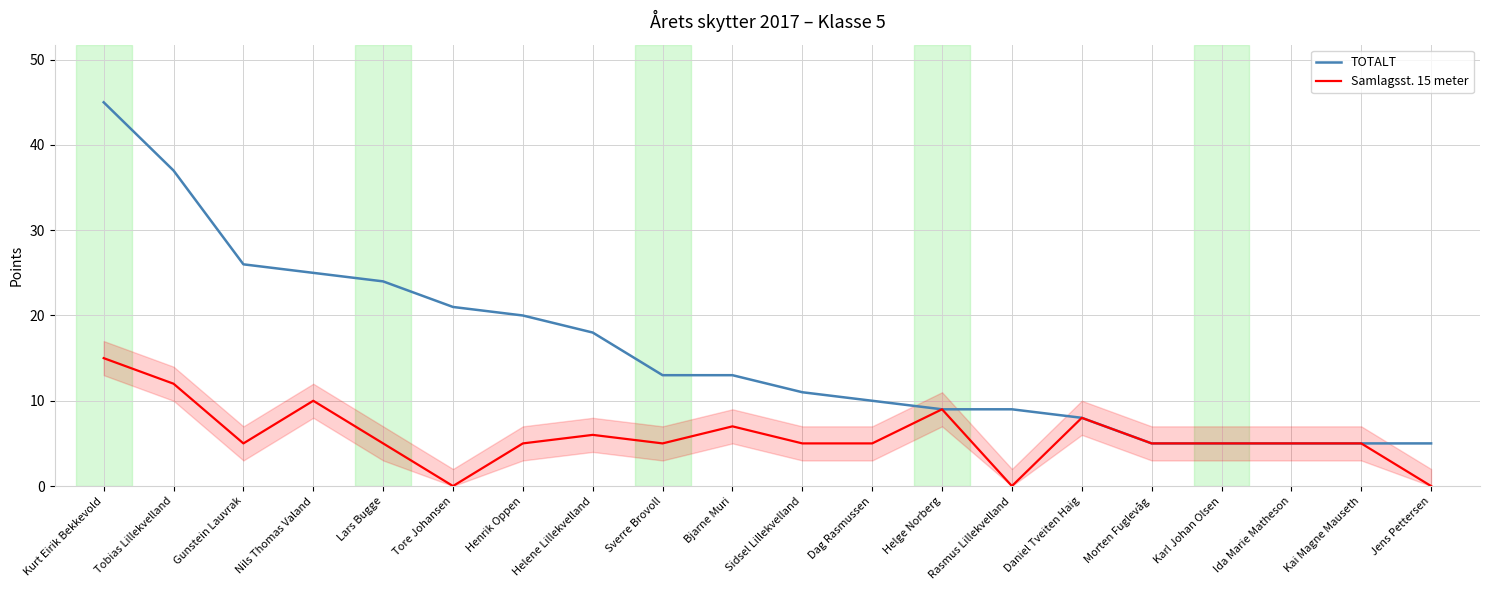

What position from the right is Lars Bugge?

16